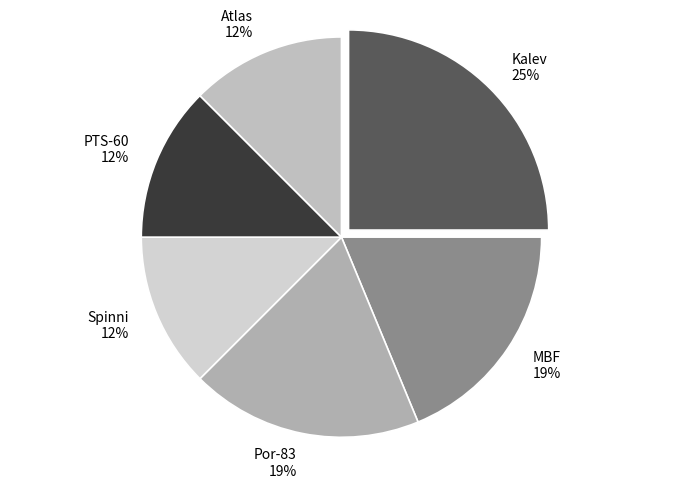

Is PTS-60 the majority of the pie?

No